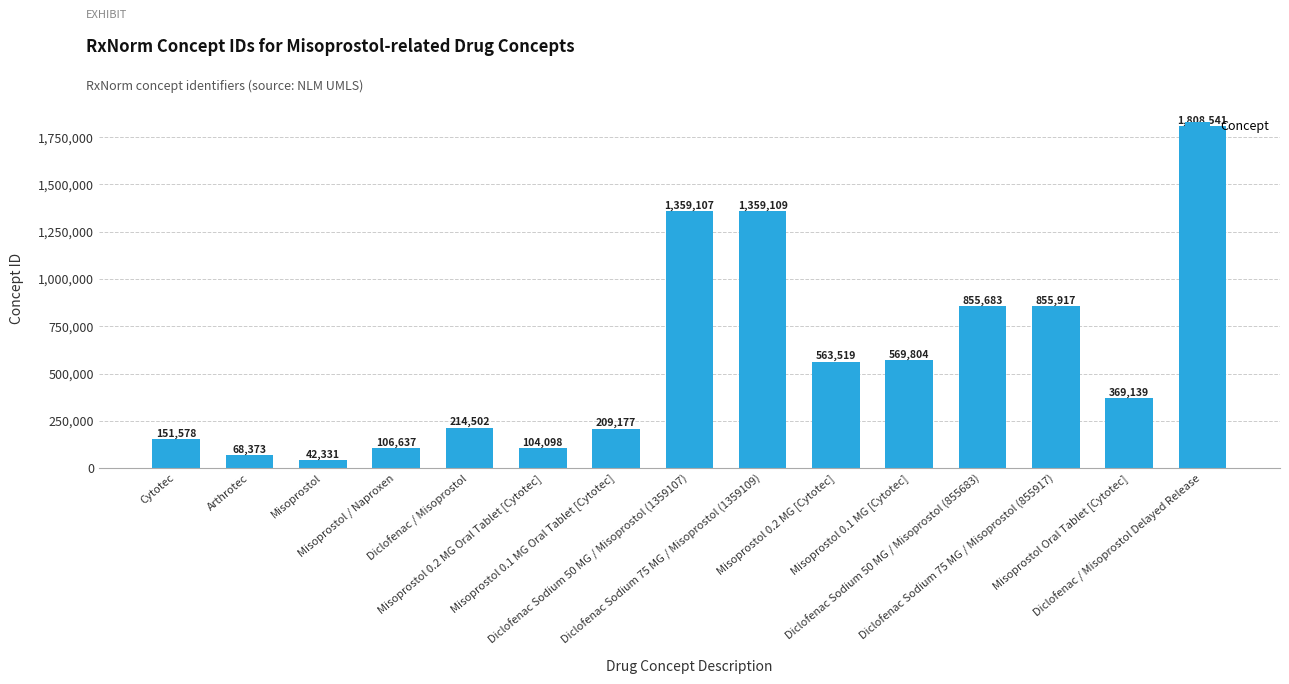

Which has a higher value, Misoprostol Oral Tablet [Cytotec] or Cytotec?

Misoprostol Oral Tablet [Cytotec]